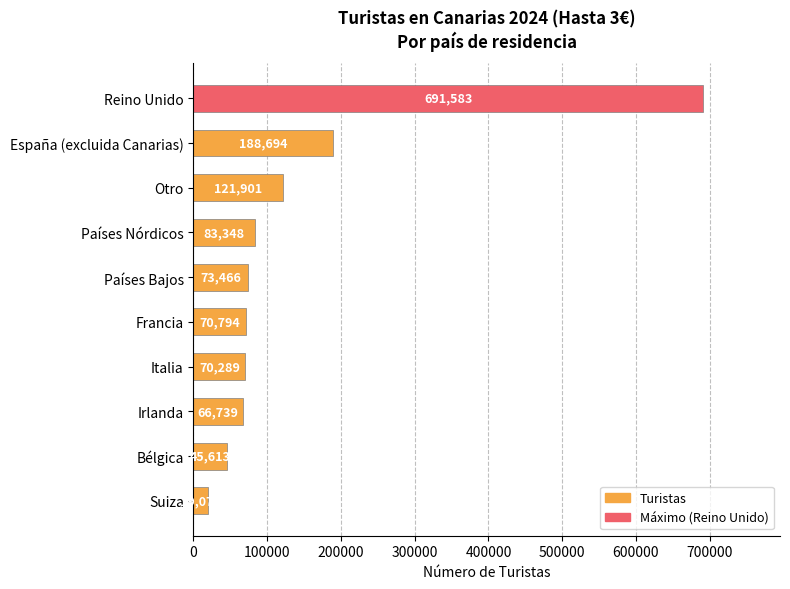

What is the change in value from Países Nórdicos to Bélgica?

-37735